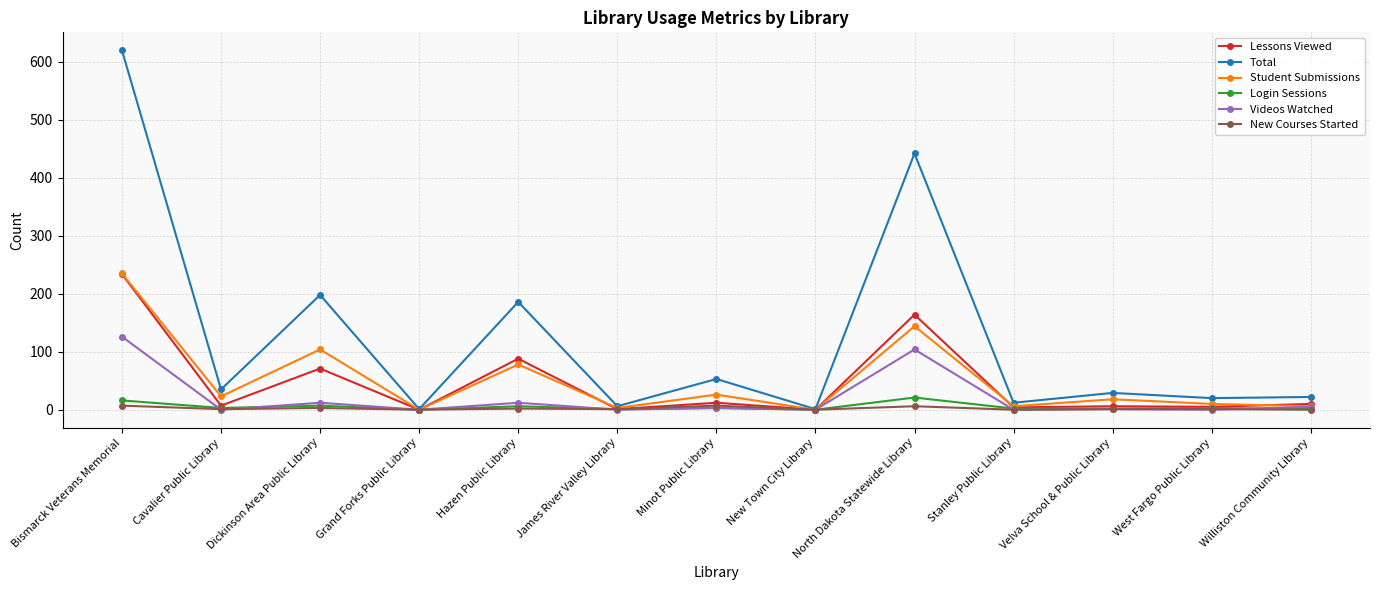

At how many categories does at least one series exceed 275?

2